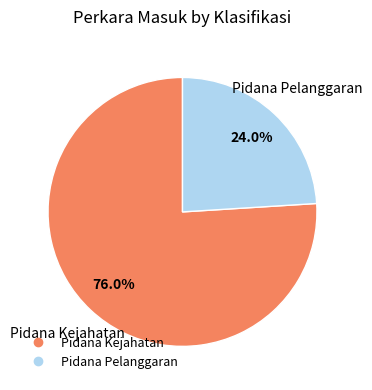

Between Pidana Pelanggaran and Pidana Kejahatan, which is larger?

Pidana Kejahatan